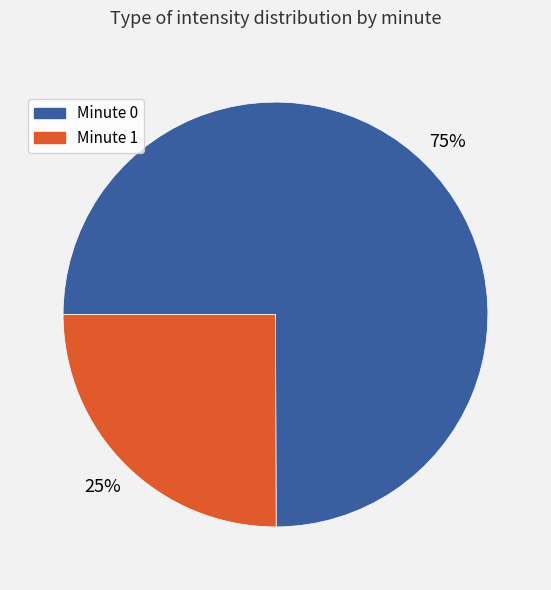

To the nearest percent, what is the difference between the largest and smallest slice percentages?

50%